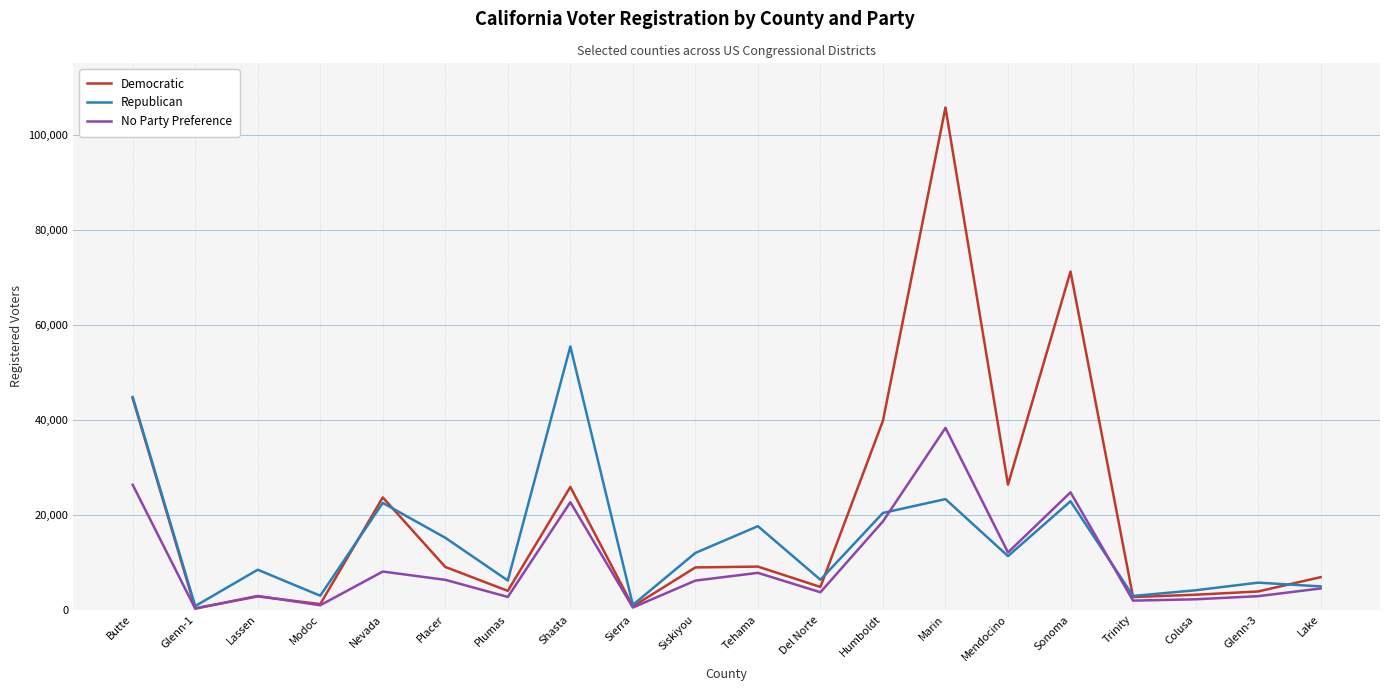

Which series has the largest range (max minus min)?

Democratic